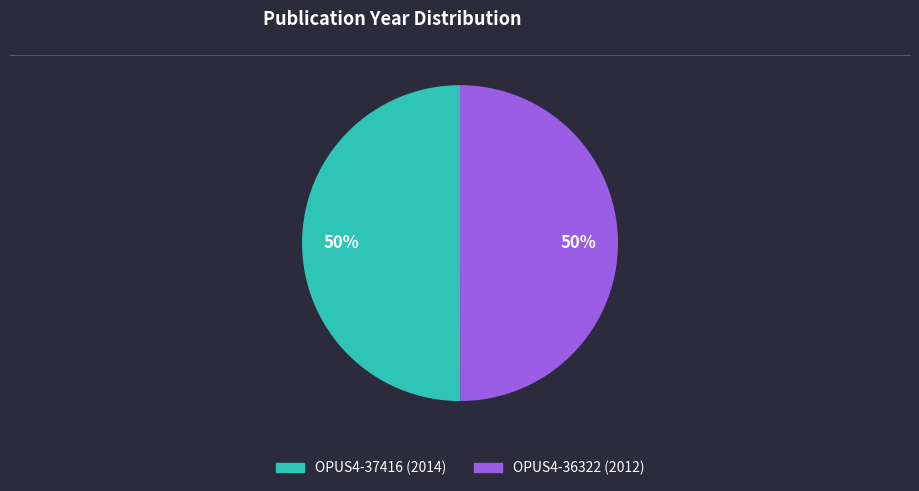

Combined, do OPUS4-36322 and OPUS4-37416 account for over 50%?

Yes